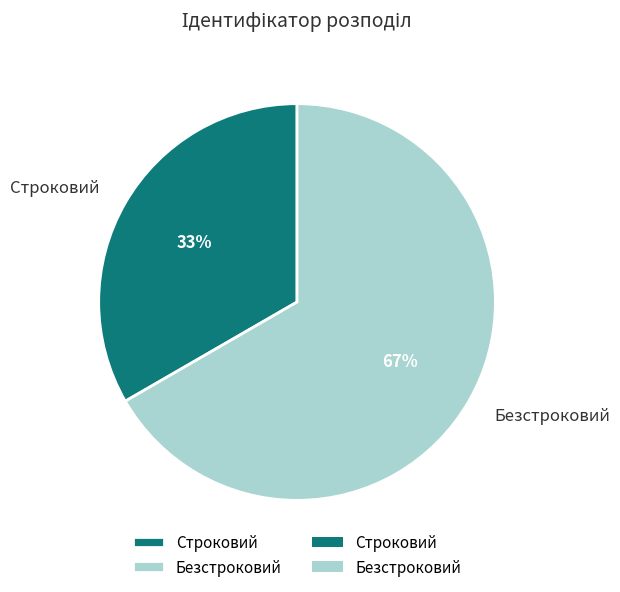

Is it true that Безстроковий is 67% of the pie?

True